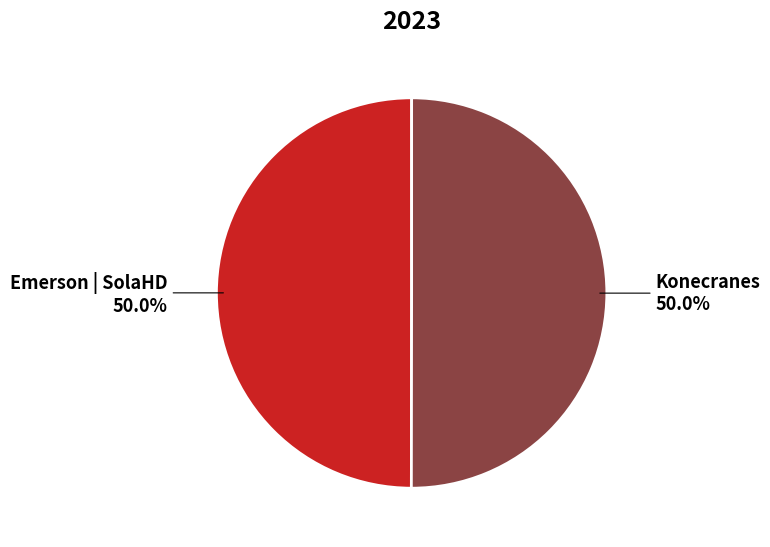

The Konecranes slice represents 50% of the pie. True or false?

True